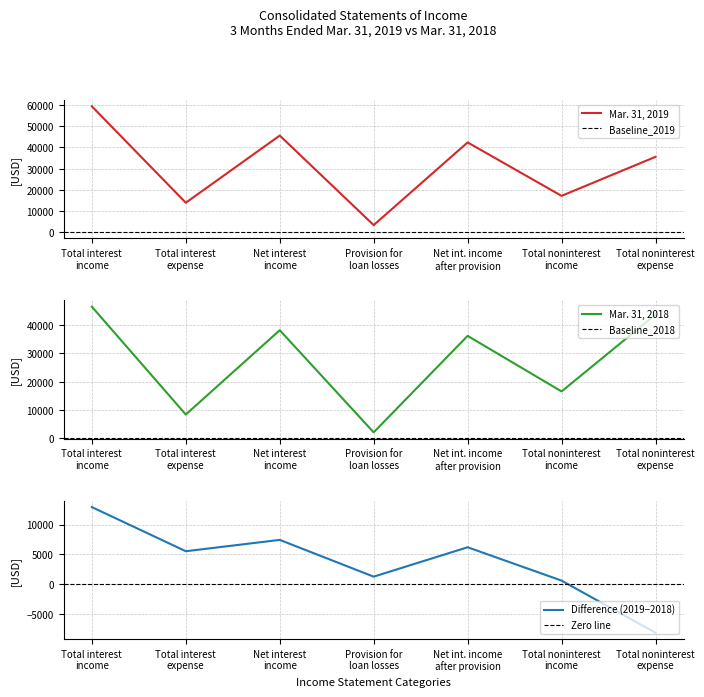

What is the smallest value displayed?

2006